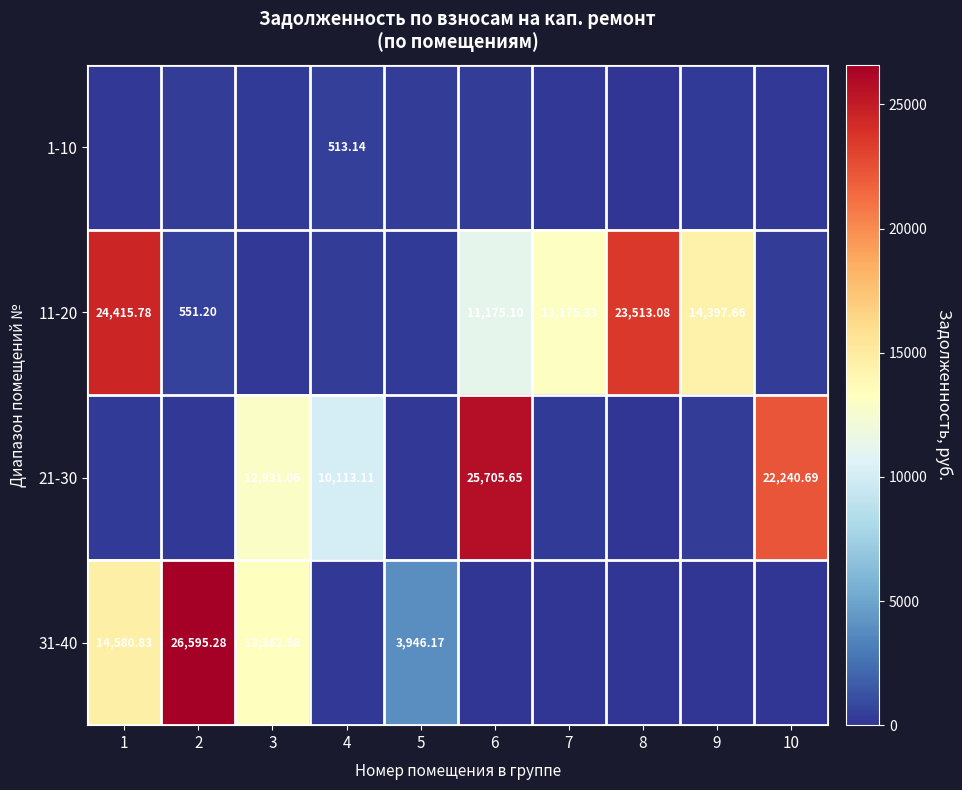

Where does the 21-30 series first go above 333?

3